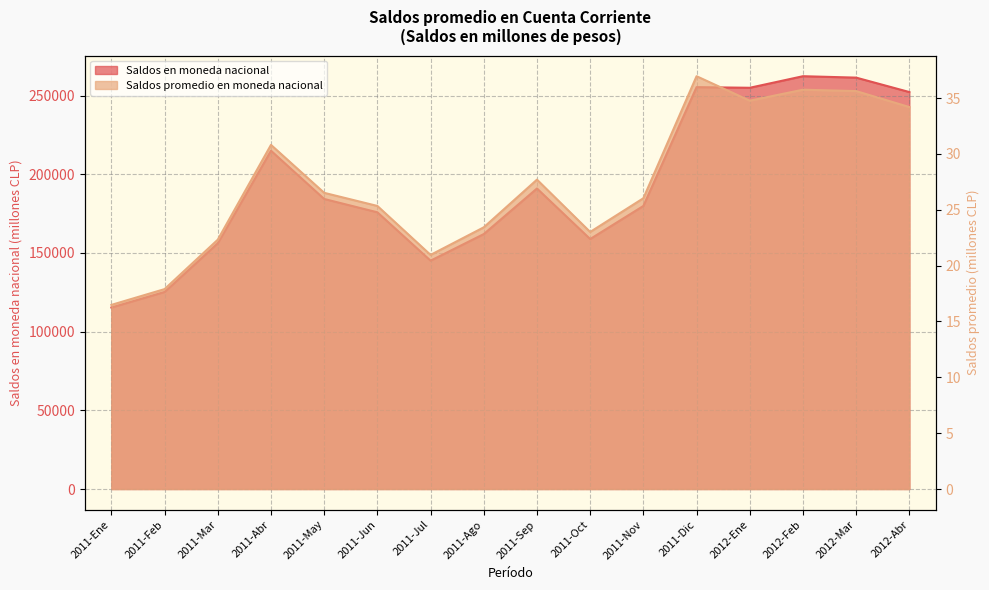

True or false: Saldos en moneda nacional and Saldos promedio en moneda nacional cross at least once.

False